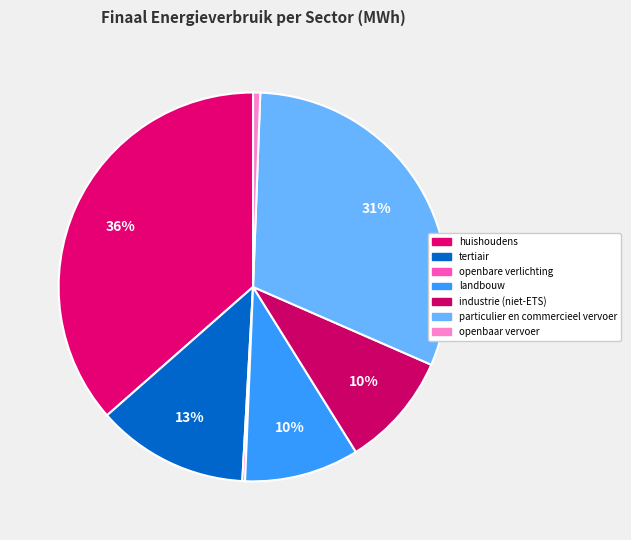

True or false: openbaar vervoer accounts for 7% of the total.

False